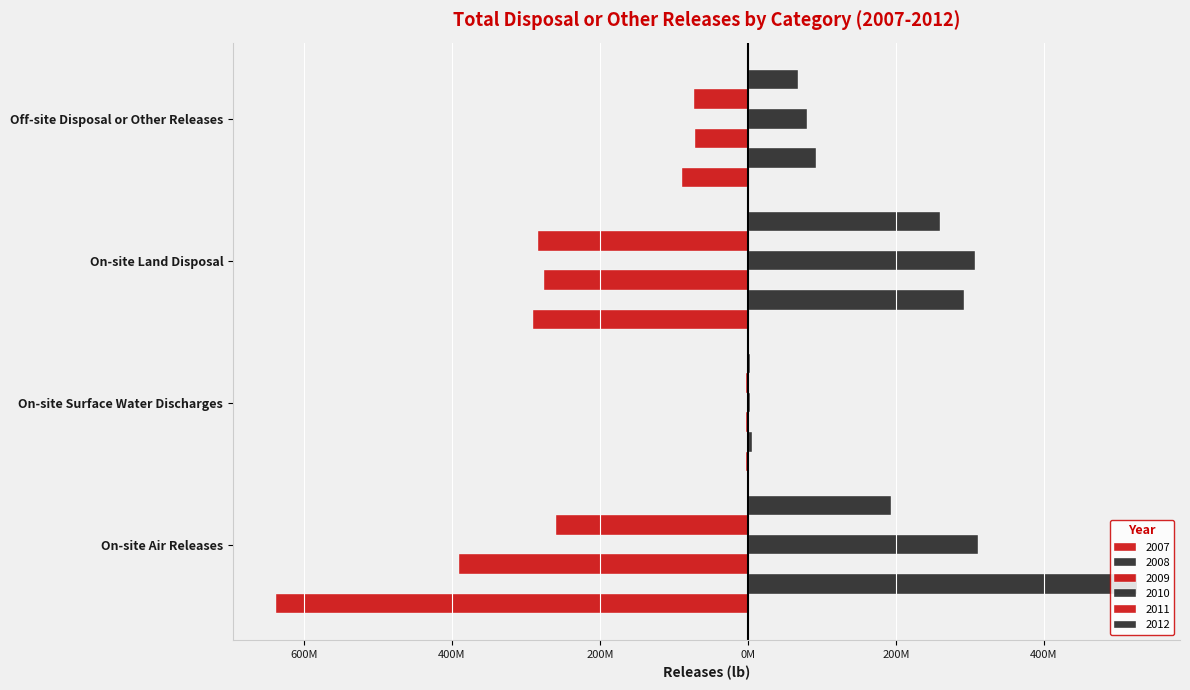

Rank the series by their maximum value, from highest to lowest.

2008, 2010, 2012, 2009, 2007, 2011